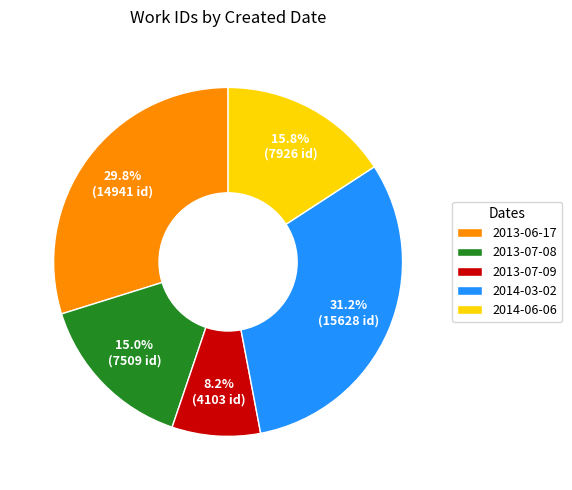

Rank the categories by value from highest to lowest.

2014-03-02, 2013-06-17, 2014-06-06, 2013-07-08, 2013-07-09